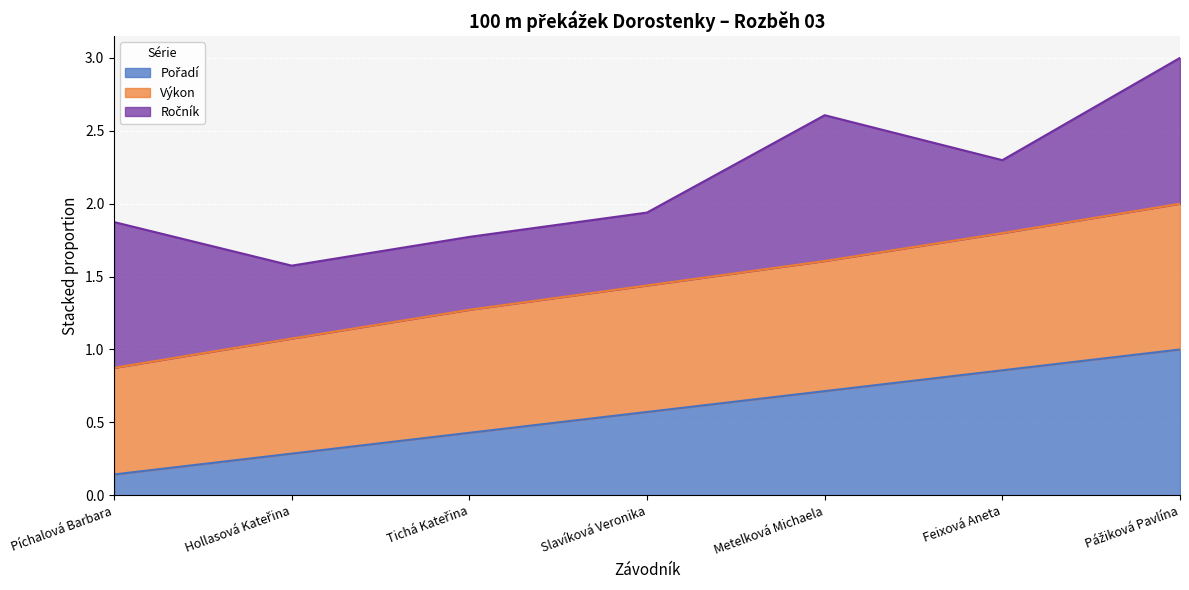

What is the label of the 4th point from the right?

Slavíková Veronika